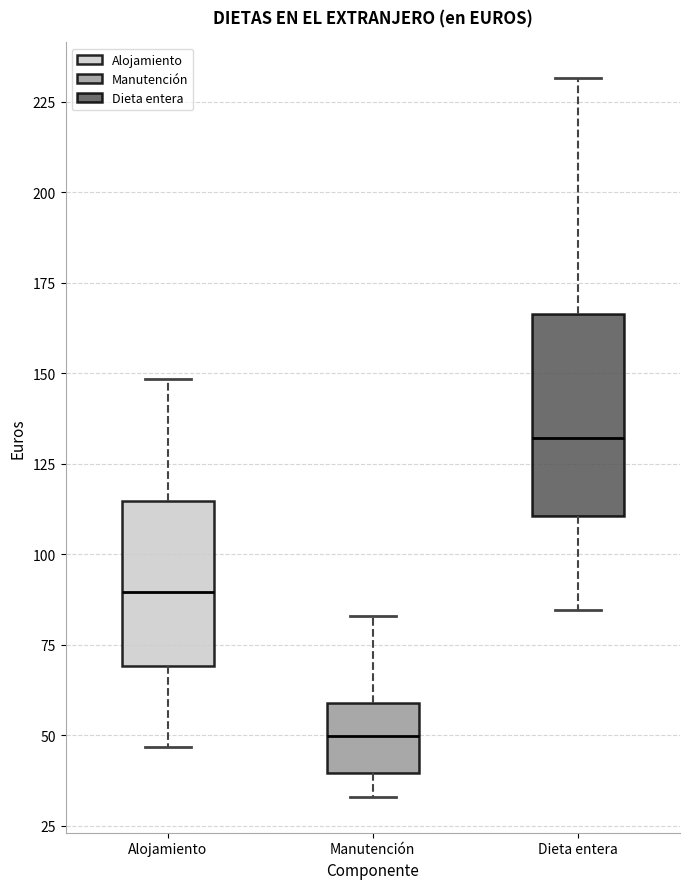

Reading left to right, read every box against the y-axis: the position of its median line, the range the box covers, and the ends of its whiskers. The values are not printed on the chart, so give them approximately, as read against the axis.

Alojamiento: median 90, box 70 to 115, whiskers 45 to 150
Manutención: median 50, box 40 to 60, whiskers 35 to 85
Dieta entera: median 130, box 110 to 165, whiskers 85 to 230